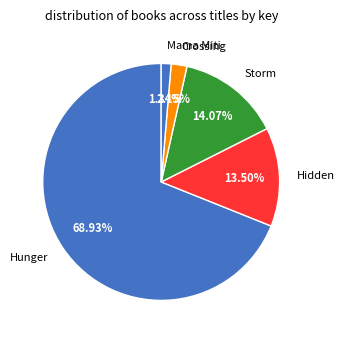

True or false: Mama Miti accounts for 1% of the total.

True